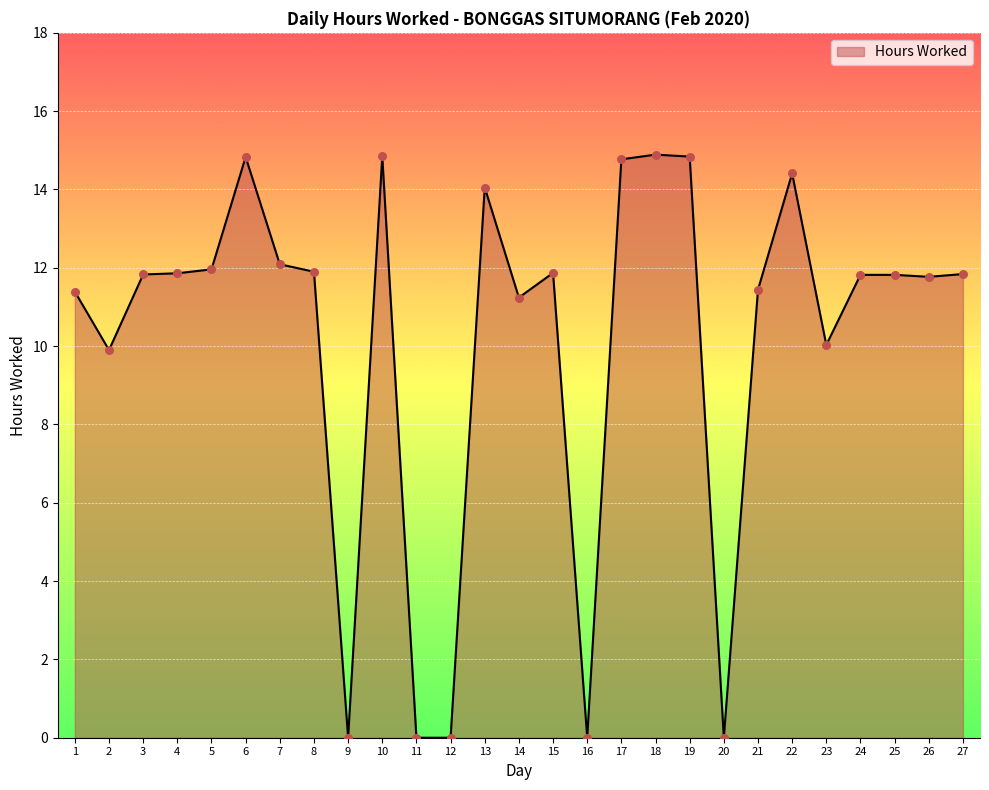

Approximately how many times larger is the value at 26 compared to 6?

0.8